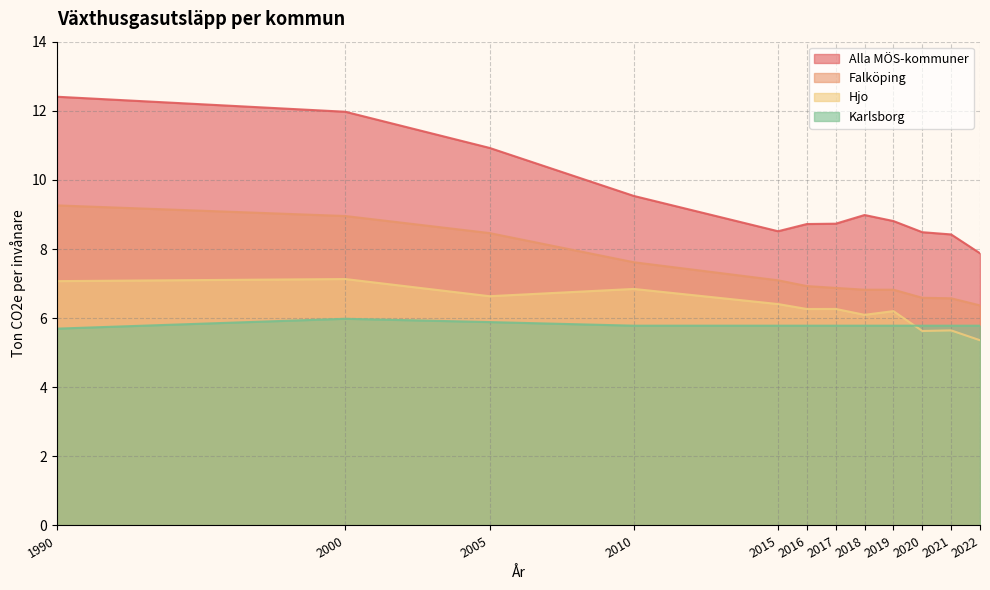

True or false: Alla MÖS-kommuner and Hjo intersect in this chart.

False